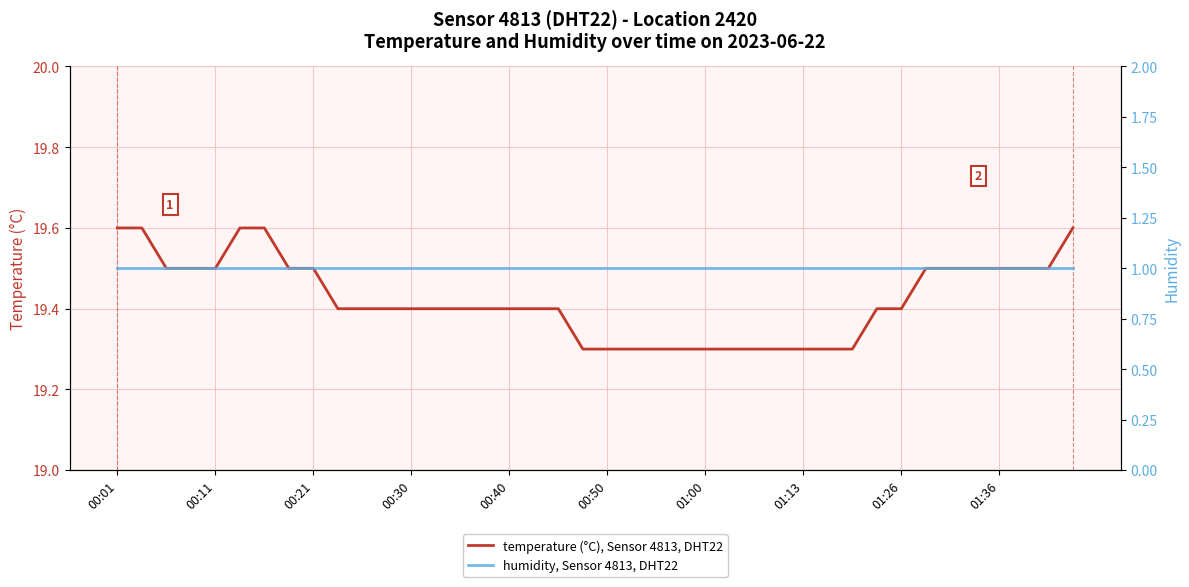

Is it true that temperature (°C), Sensor 4813, DHT22 equals 30.2 at 01:26?

False